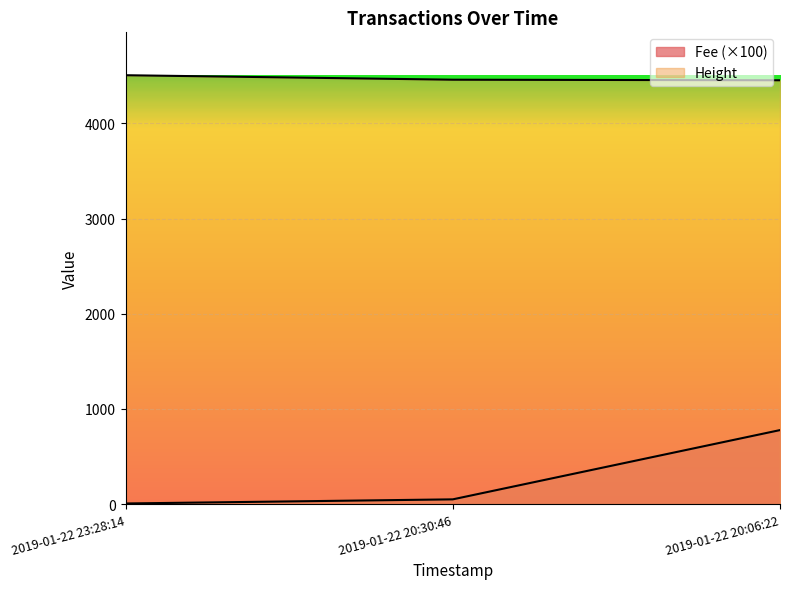

How many lines are shown in the chart?

2